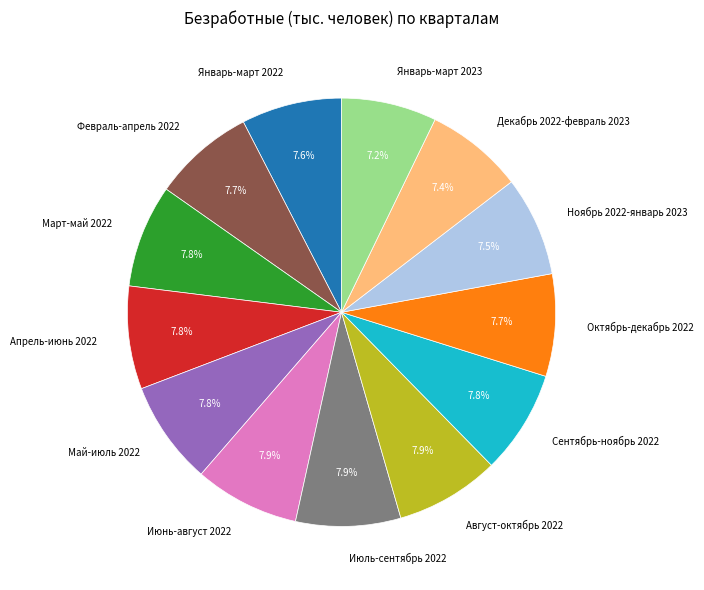

Do Май-июль 2022 and Август-октябрь 2022 together represent more than half of the pie?

No